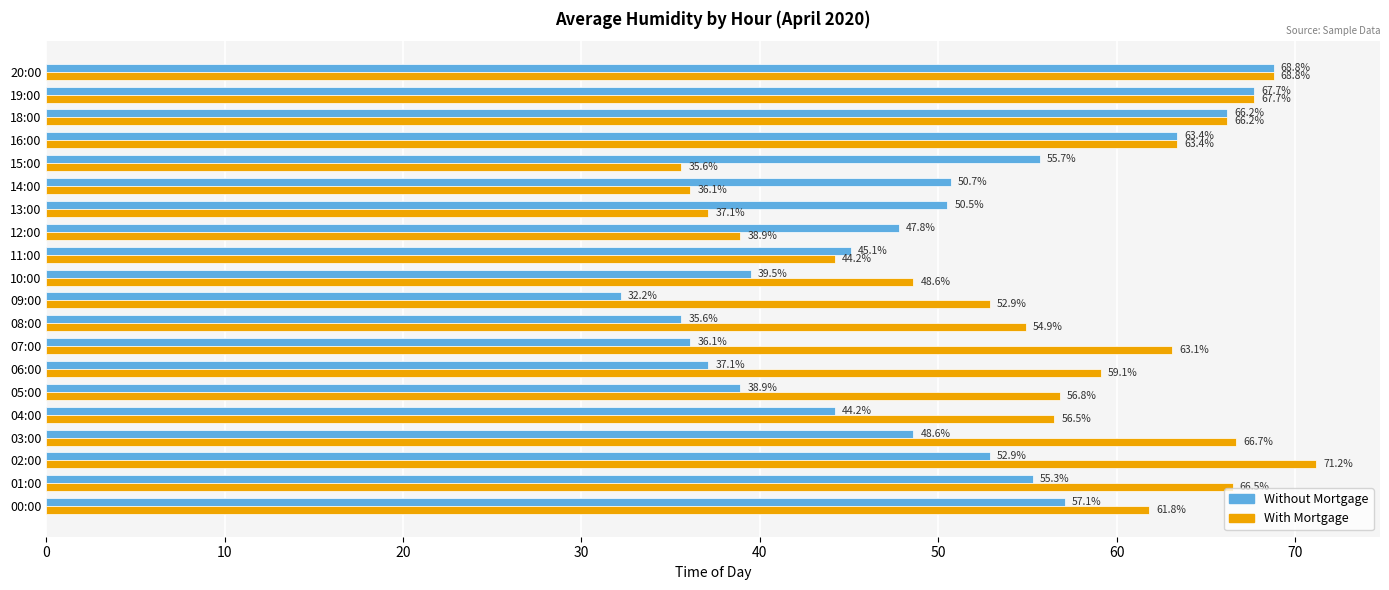

Which category has the highest value in the Without Mortgage series?

20:00